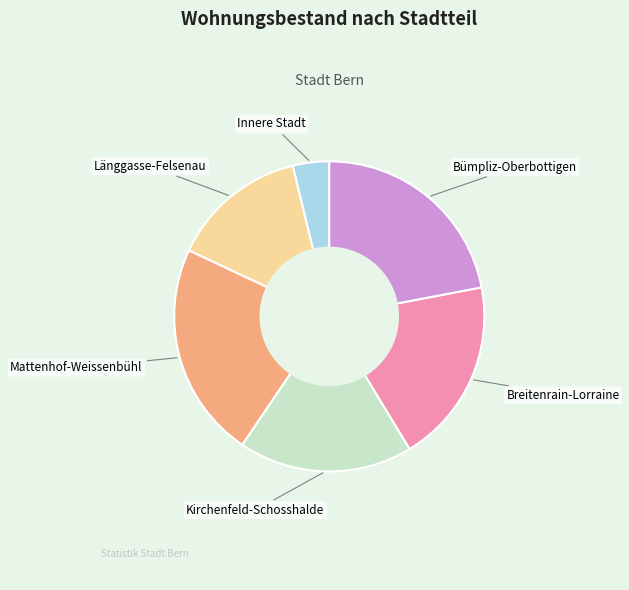

Approximately how many times larger is the value at Breitenrain-Lorraine compared to Mattenhof-Weissenbühl?

0.9